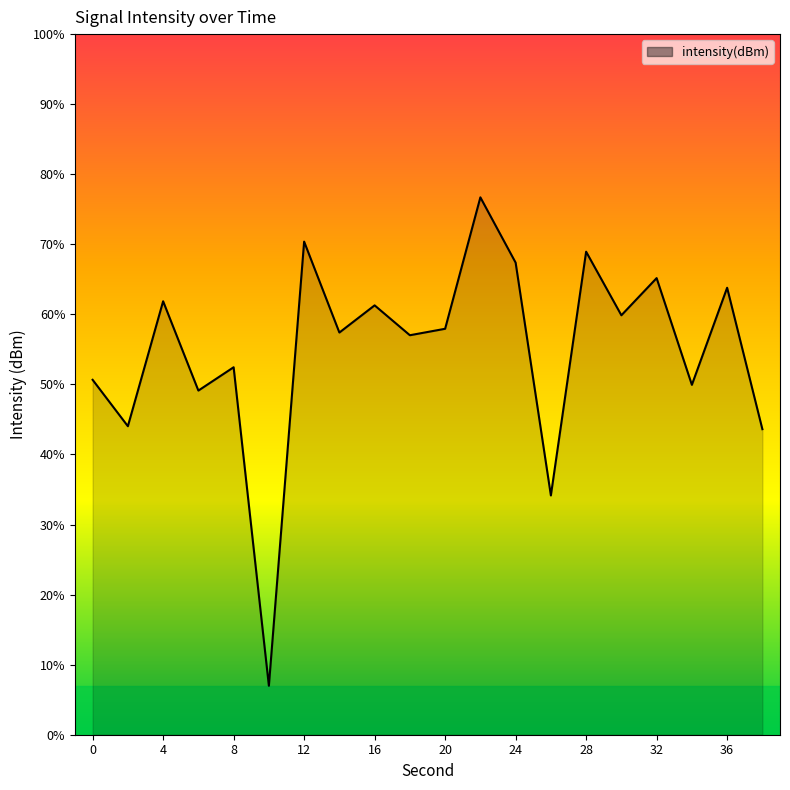

Rank the categories by value from highest to lowest.

22, 12, 28, 24, 32, 36, 4, 16, 30, 20, 14, 18, 8, 0, 34, 6, 2, 38, 26, 10